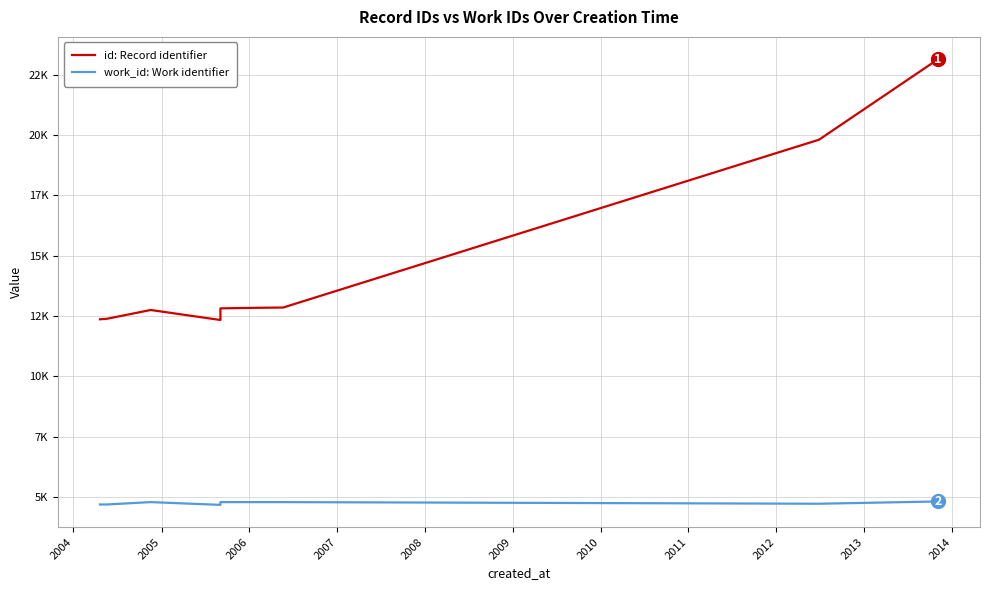

List the series in order of their overall mean, lowest first.

work_id: Work identifier, id: Record identifier